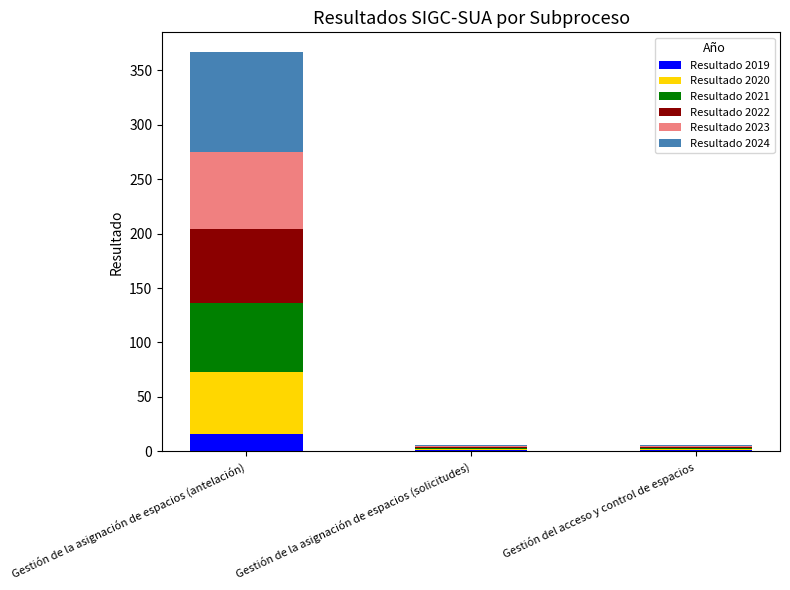

Reading left to right, transcribe the values for Resultado 2019.

Gestión de la asignación de espacios (antelación)=16.0	Gestión de la asignación de espacios (solicitudes)=1.0	Gestión del acceso y control de espacios=1.0